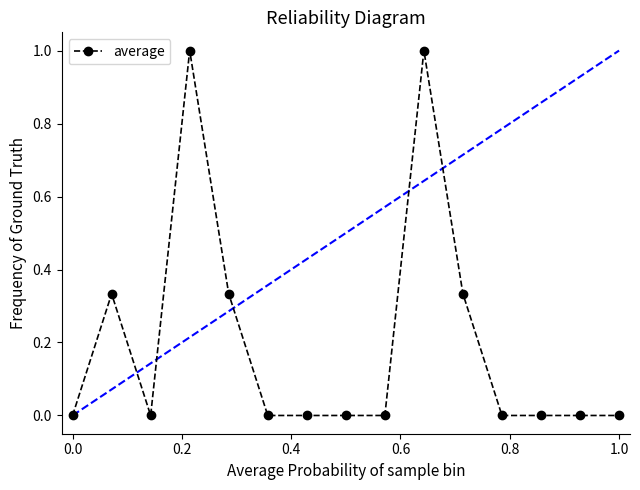

True or false: the data has more than 0 interior local peaks.

True